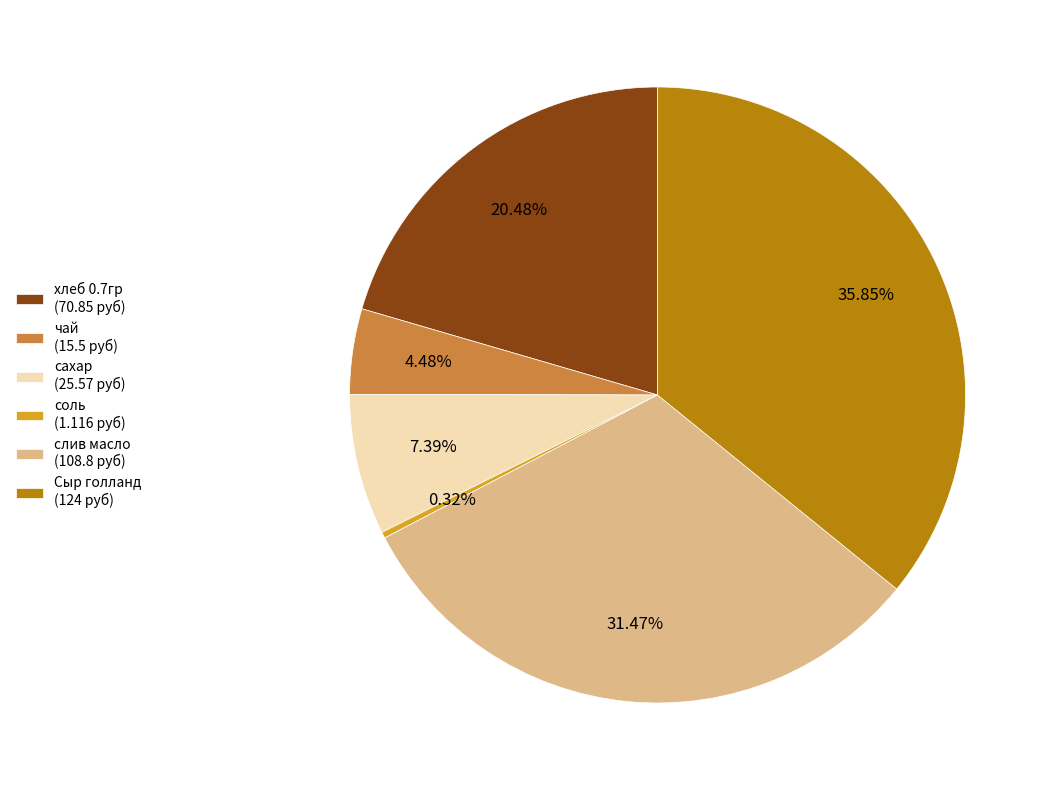

What is the total percentage of слив масло and Сыр голланд?

67.3%